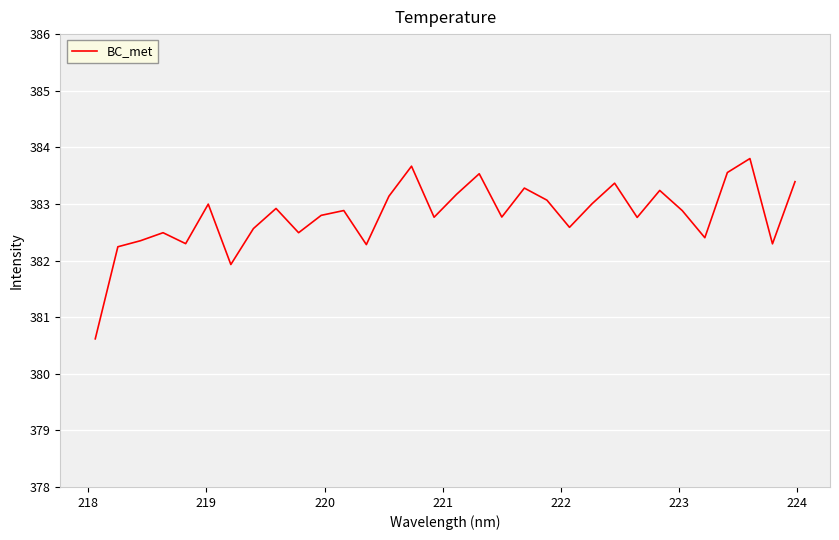

What is the difference between the maximum and minimum values?

3.2